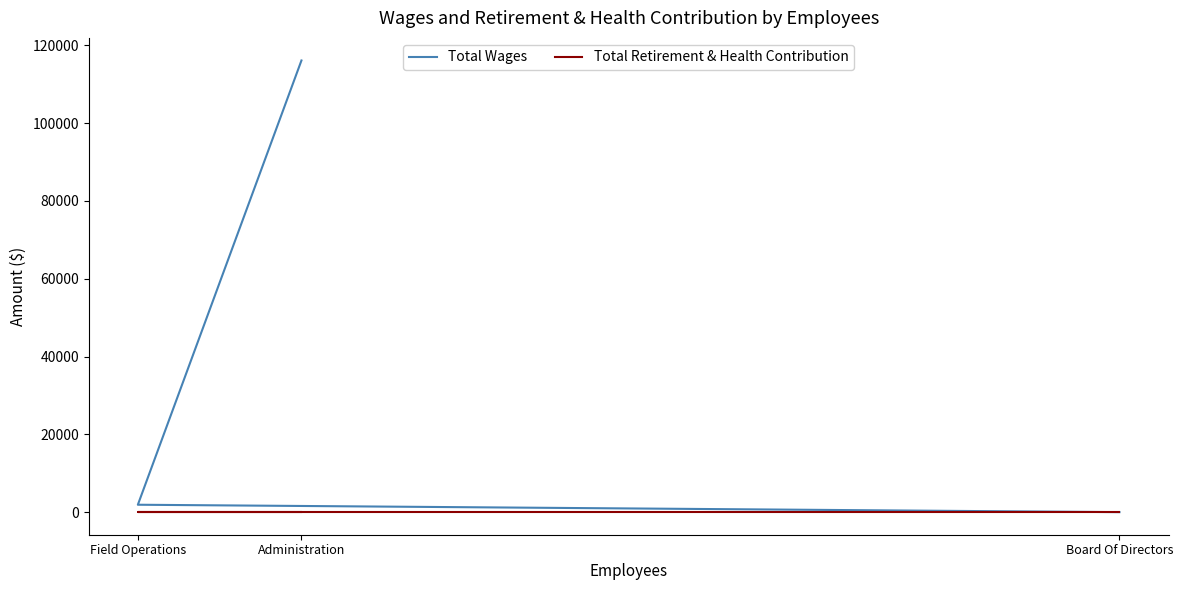

What is the label of the 1st point from the right?

Board Of Directors